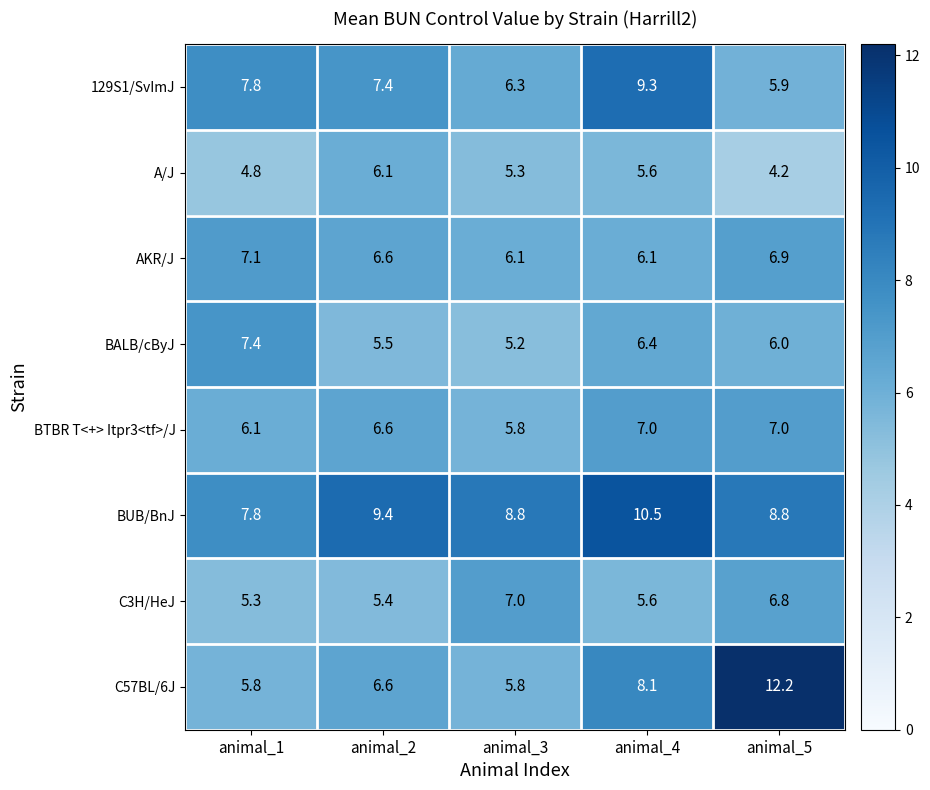

Which series has the largest total across all categories?

BUB/BnJ